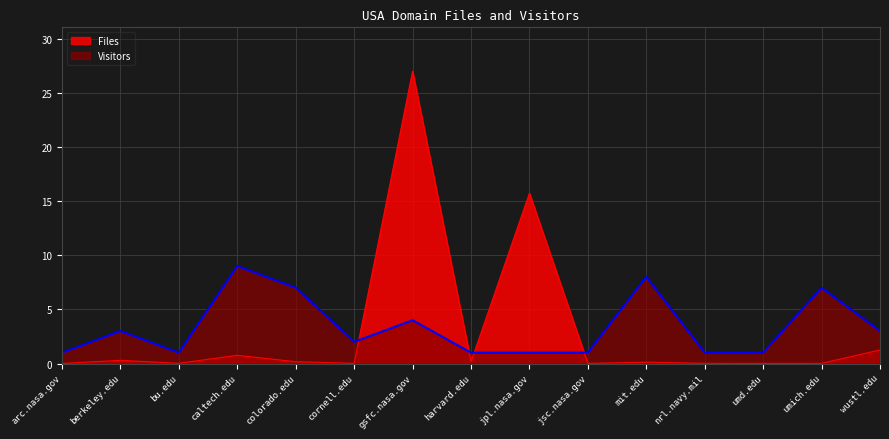

Reading left to right, extract all data points from this chart.

Files: arc.nasa.gov=0.0	berkeley.edu=0.3	bu.edu=0.0	caltech.edu=0.8	colorado.edu=0.2	cornell.edu=0.0	gsfc.nasa.gov=27.0	harvard.edu=0.2	jpl.nasa.gov=15.7	jsc.nasa.gov=0.0	mit.edu=0.1	nrl.navy.mil=0.0	umd.edu=0.0	umich.edu=0.0	wustl.edu=1.3
Visitors: arc.nasa.gov=1.0	berkeley.edu=3.0	bu.edu=1.0	caltech.edu=9.0	colorado.edu=7.0	cornell.edu=2.0	gsfc.nasa.gov=4.0	harvard.edu=1.0	jpl.nasa.gov=1.0	jsc.nasa.gov=1.0	mit.edu=8.0	nrl.navy.mil=1.0	umd.edu=1.0	umich.edu=7.0	wustl.edu=3.0